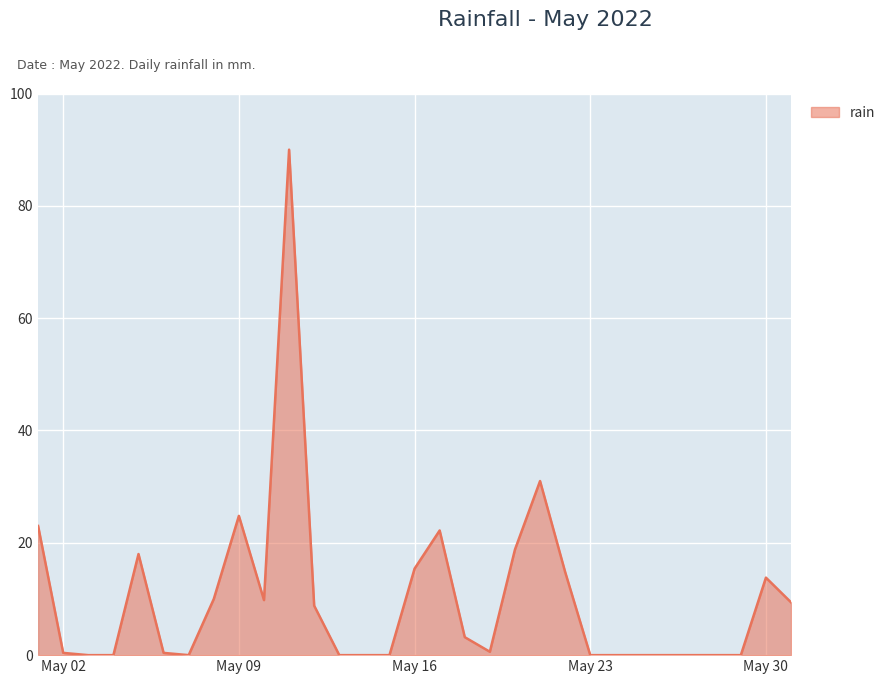

What is the greatest value displayed?

90.0